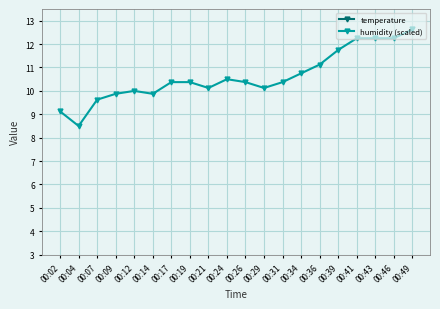

The temperature series shows 29.7 at 00:29. True or false?

False